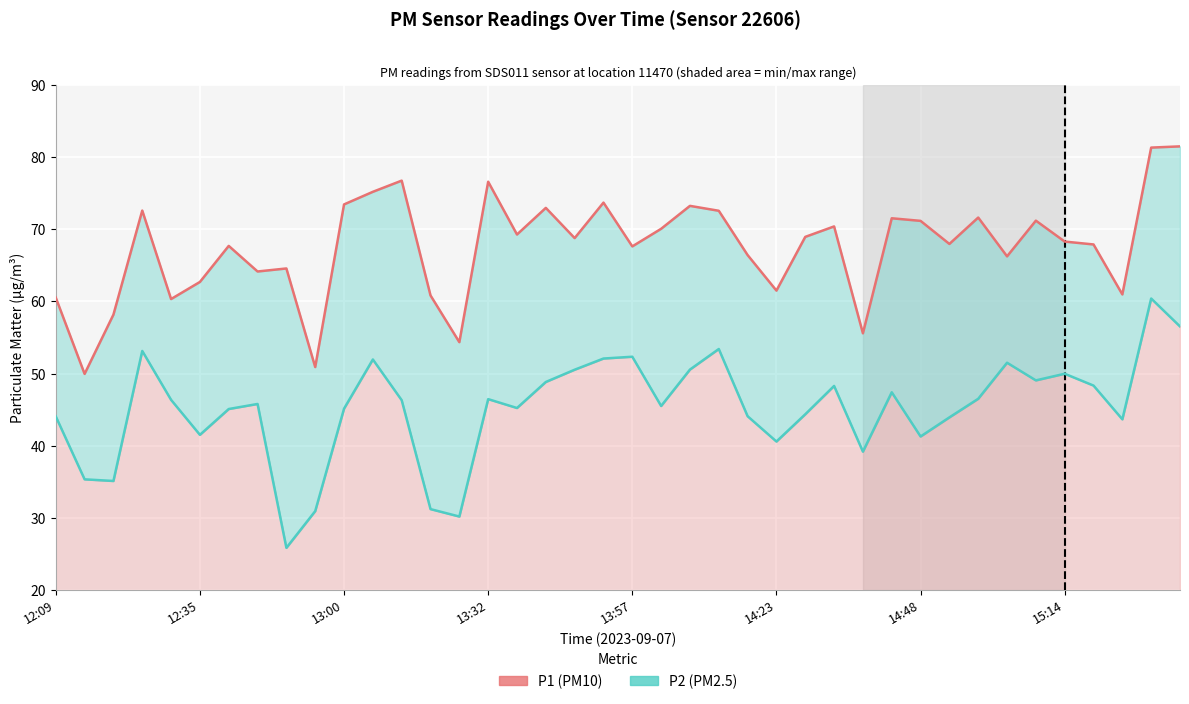

Reading left to right, list all the values displayed in this chart.

P1 (PM10): 60.5	50.0	58.2	72.6	60.3	62.7	67.7	64.2	64.6	50.9	73.5	75.2	76.8	60.8	54.4	76.6	69.3	73.0	68.8	73.7	67.6	70.1	73.2	72.6	66.4	61.5	69.0	70.4	55.6	71.5	71.2	68.0	71.6	66.2	71.2	68.3	67.9	61.0	81.3	81.5
P2 (PM2.5): 44.0	35.3	35.1	53.1	46.4	41.5	45.1	45.8	25.8	30.9	45.1	52.0	46.3	31.2	30.2	46.5	45.2	48.8	50.5	52.1	52.3	45.5	50.5	53.4	44.1	40.6	44.4	48.3	39.2	47.4	41.3	43.9	46.5	51.5	49.0	50.0	48.3	43.6	60.4	56.5